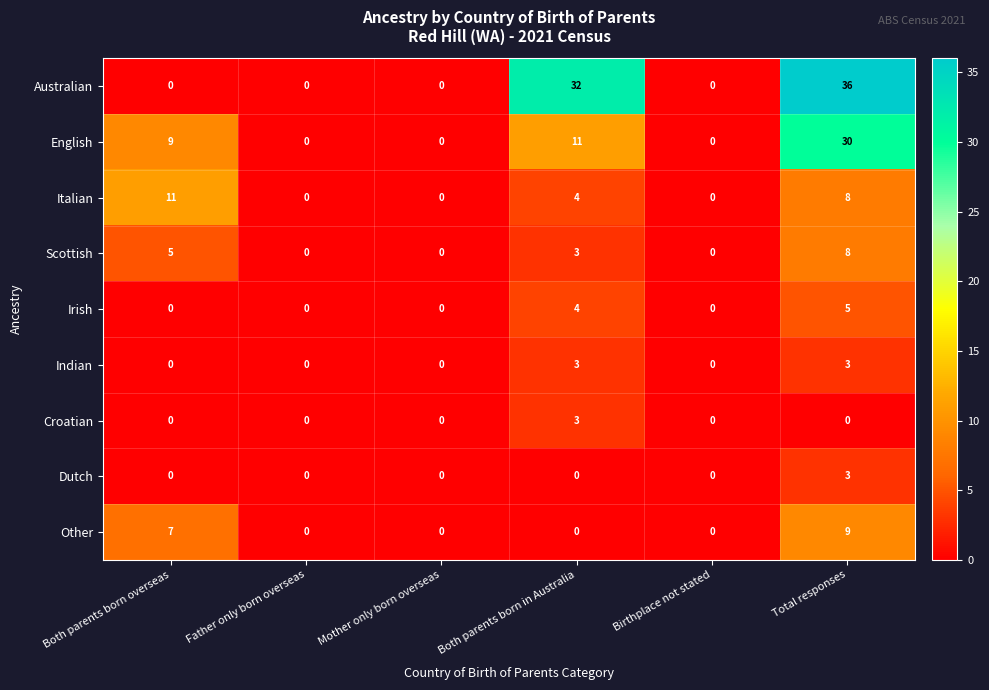

Which series changed the most between Mother only born overseas and Total responses?

Australian